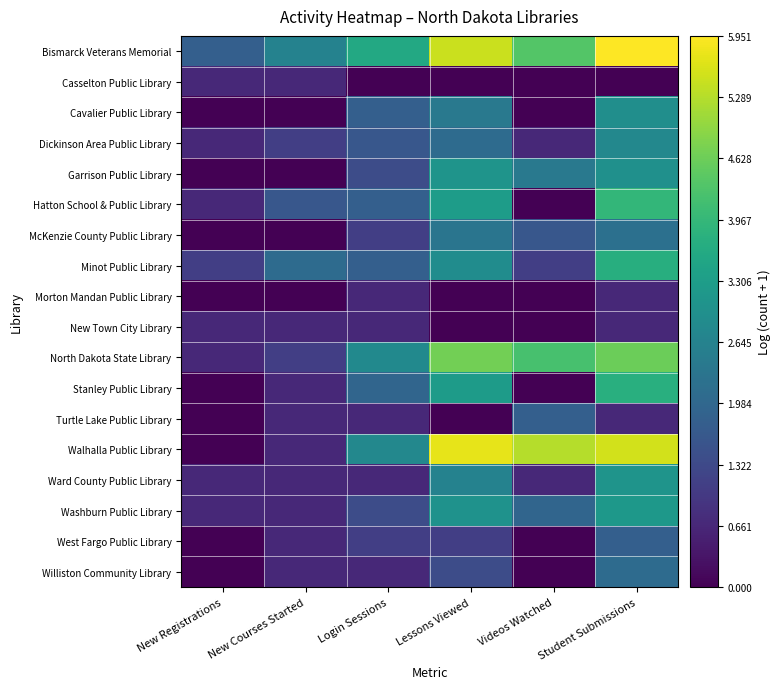

Reading left to right, extract all data points from this chart.

Bismarck Veterans Memorial: New Registrations=1.8	New Courses Started=2.6	Login Sessions=3.6	Lessons Viewed=5.5	Videos Watched=4.4	Student Submissions=6.0
Casselton Public Library: New Registrations=0.7	New Courses Started=0.7	Login Sessions=0.0	Lessons Viewed=0.0	Videos Watched=0.0	Student Submissions=0.0
Cavalier Public Library: New Registrations=0.0	New Courses Started=0.0	Login Sessions=1.8	Lessons Viewed=2.4	Videos Watched=0.0	Student Submissions=2.9
Dickinson Area Public Library: New Registrations=0.7	New Courses Started=1.1	Login Sessions=1.6	Lessons Viewed=2.1	Videos Watched=0.7	Student Submissions=2.8
Garrison Public Library: New Registrations=0.0	New Courses Started=0.0	Login Sessions=1.4	Lessons Viewed=3.1	Videos Watched=2.4	Student Submissions=3.0
Hatton School & Public Library: New Registrations=0.7	New Courses Started=1.6	Login Sessions=1.8	Lessons Viewed=3.3	Videos Watched=0.0	Student Submissions=3.9
McKenzie County Public Library: New Registrations=0.0	New Courses Started=0.0	Login Sessions=1.1	Lessons Viewed=2.3	Videos Watched=1.6	Student Submissions=2.2
Minot Public Library: New Registrations=1.1	New Courses Started=2.1	Login Sessions=1.8	Lessons Viewed=2.9	Videos Watched=1.1	Student Submissions=3.7
Morton Mandan Public Library: New Registrations=0.0	New Courses Started=0.0	Login Sessions=0.7	Lessons Viewed=0.0	Videos Watched=0.0	Student Submissions=0.7
New Town City Library: New Registrations=0.7	New Courses Started=0.7	Login Sessions=0.7	Lessons Viewed=0.0	Videos Watched=0.0	Student Submissions=0.7
North Dakota State Library: New Registrations=0.7	New Courses Started=1.1	Login Sessions=2.8	Lessons Viewed=4.7	Videos Watched=4.2	Student Submissions=4.6
Stanley Public Library: New Registrations=0.0	New Courses Started=0.7	Login Sessions=1.9	Lessons Viewed=3.3	Videos Watched=0.0	Student Submissions=3.8
Turtle Lake Public Library: New Registrations=0.0	New Courses Started=0.7	Login Sessions=0.7	Lessons Viewed=0.0	Videos Watched=1.8	Student Submissions=0.7
Walhalla Public Library: New Registrations=0.0	New Courses Started=0.7	Login Sessions=2.8	Lessons Viewed=5.7	Videos Watched=5.3	Student Submissions=5.5
Ward County Public Library: New Registrations=0.7	New Courses Started=0.7	Login Sessions=0.7	Lessons Viewed=2.6	Videos Watched=0.7	Student Submissions=3.1
Washburn Public Library: New Registrations=0.7	New Courses Started=0.7	Login Sessions=1.4	Lessons Viewed=3.0	Videos Watched=1.9	Student Submissions=3.2
West Fargo Public Library: New Registrations=0.0	New Courses Started=0.7	Login Sessions=1.1	Lessons Viewed=1.1	Videos Watched=0.0	Student Submissions=1.8
Williston Community Library: New Registrations=0.0	New Courses Started=0.7	Login Sessions=0.7	Lessons Viewed=1.4	Videos Watched=0.0	Student Submissions=2.1